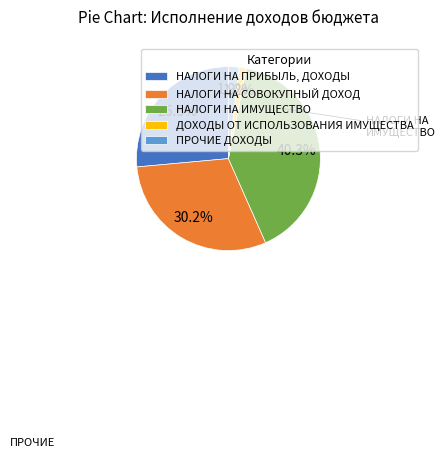

Is there any slice that represents more than half of the pie?

No